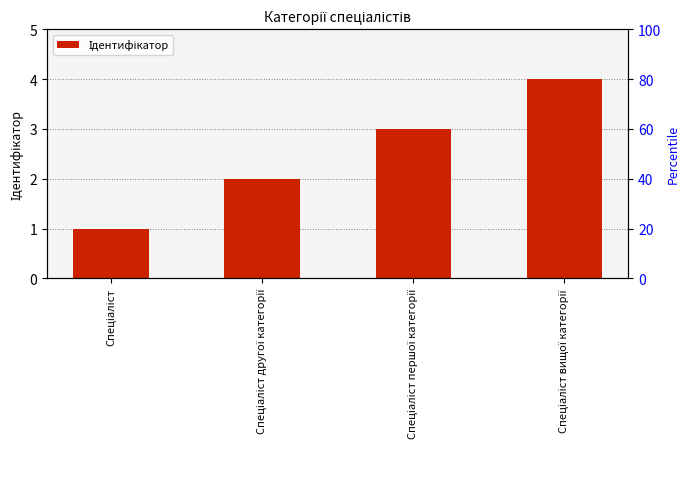

What is the difference between the values at Спеціаліст першої категорії and Спеціаліст?

2